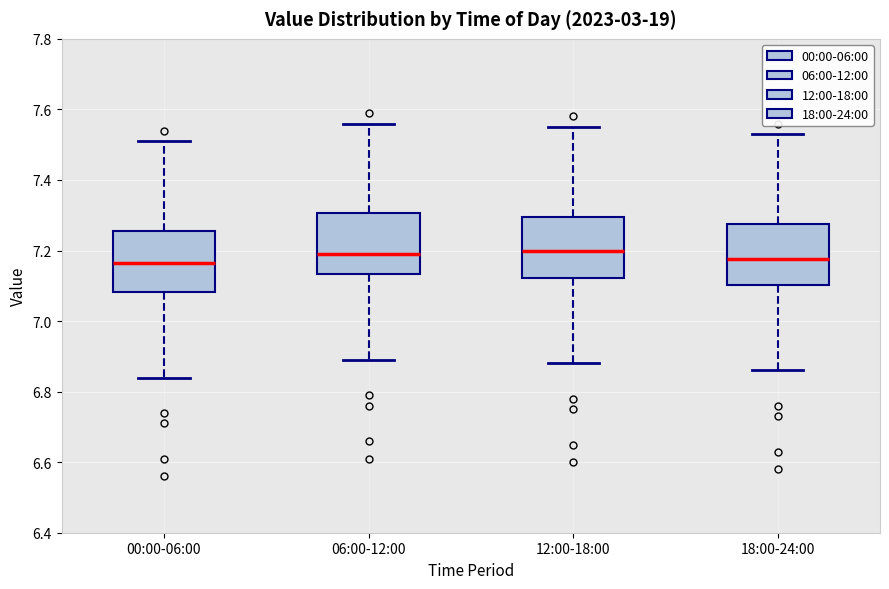

Where is the lower edge of the box for 12:00-18:00 on the y-axis? The values are not printed on the chart, so give them approximately, as read against the axis.

7.12